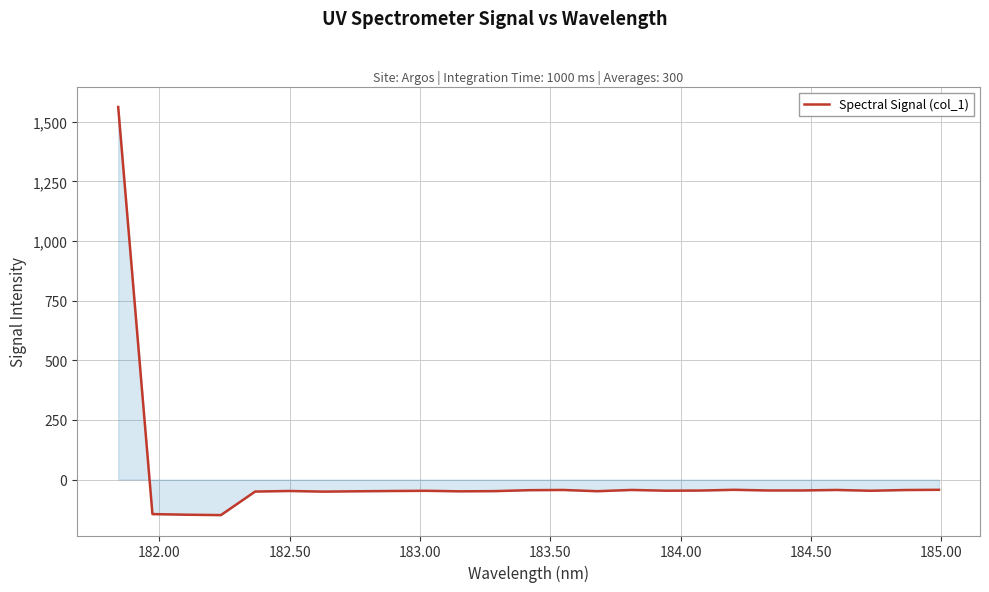

What is the difference between the second highest and minimum values?

106.0